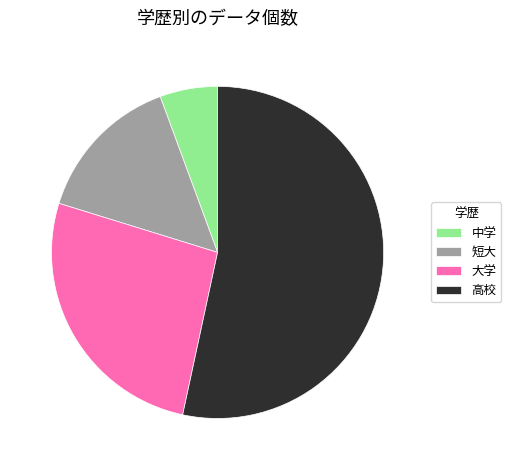

Is it true that 短大 is 24% of the pie?

False